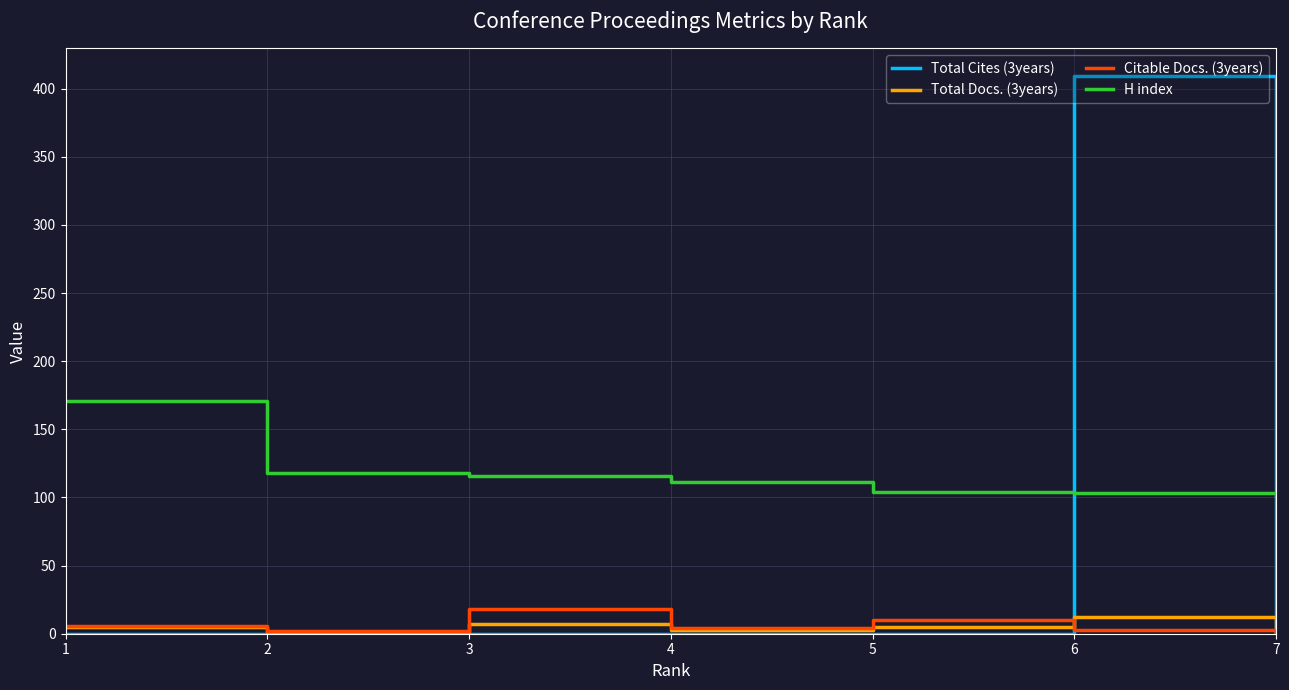

True or false: H index and Citable Docs. (3years) cross at least once.

False